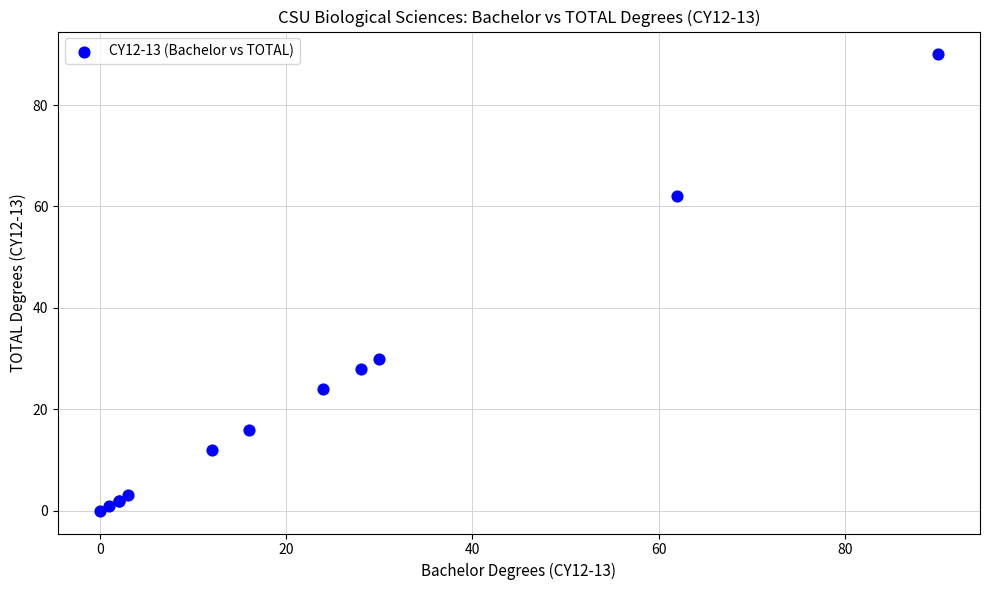

What Y value in the scatter plot is closest to 45?

30